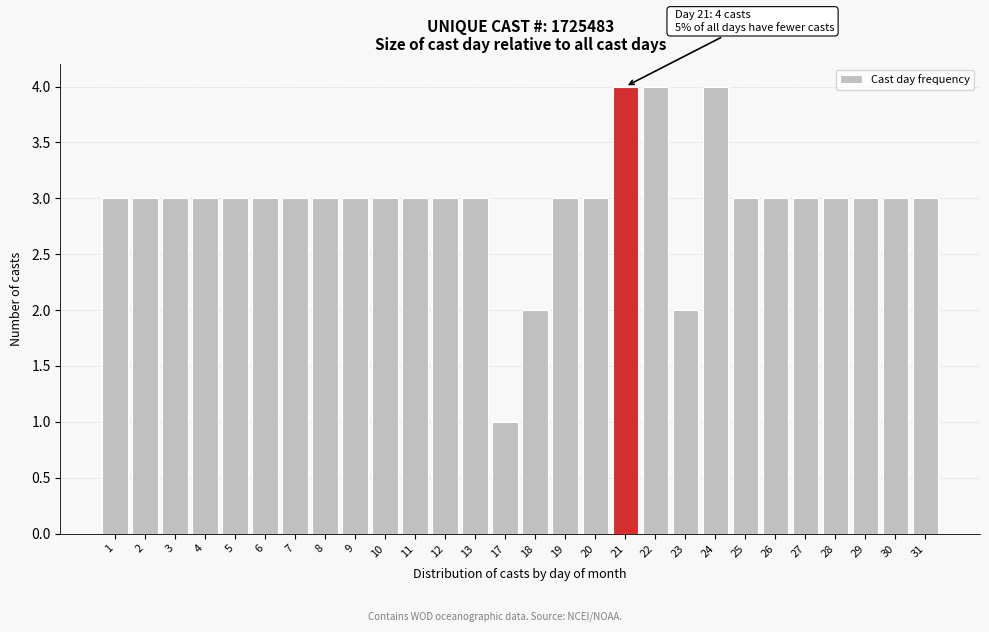

Reading left to right, what are all the values shown in this chart?

3	3	3	3	3	3	3	3	3	3	3	3	3	1	2	3	3	4	4	2	4	3	3	3	3	3	3	3